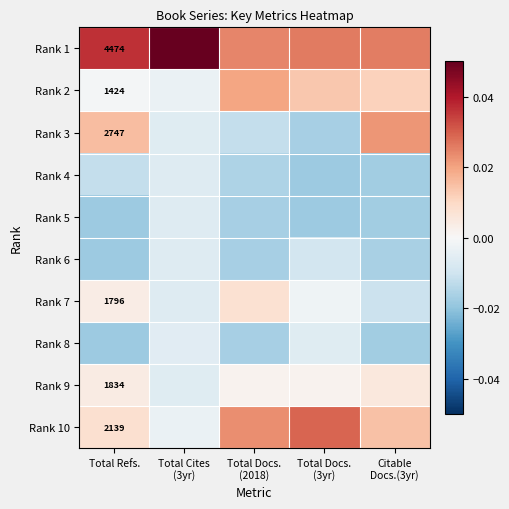

Between Total Docs.
(3yr) and Total Refs., which is larger?

Total Refs.